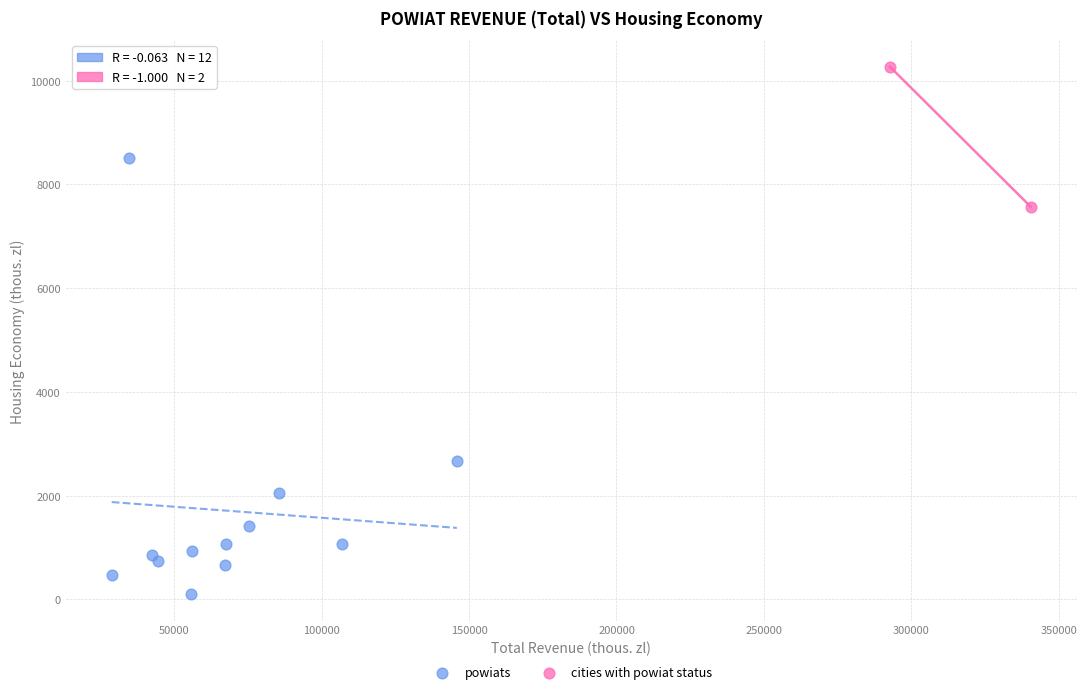

What are all the series names shown in the legend?

powiats, cities with powiat status